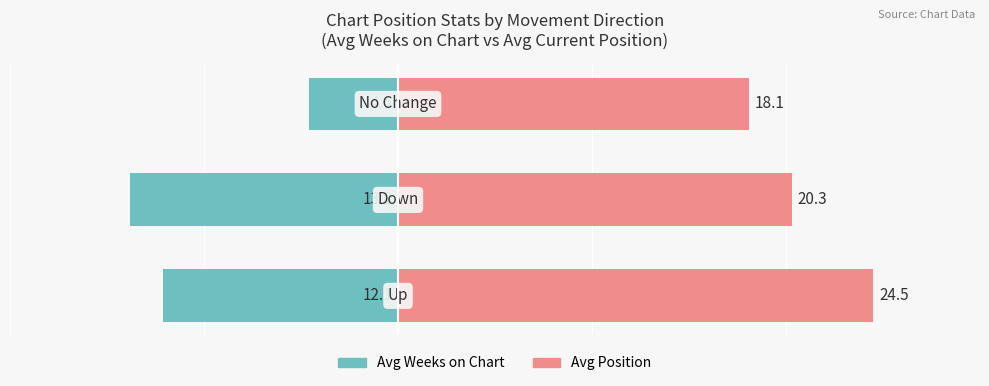

Rank the series at 2 from highest to lowest value.

Avg Position, Avg Weeks on Chart